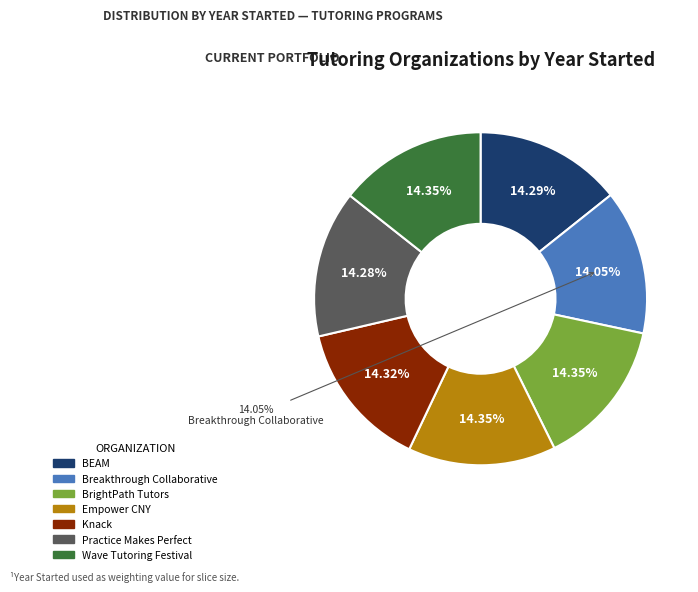

How many segments does this pie chart have?

7